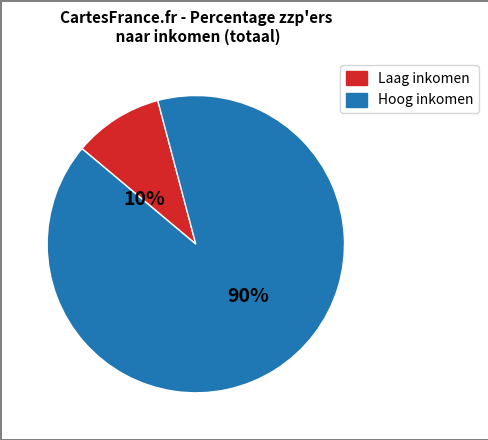

Does any single category account for the majority?

Yes